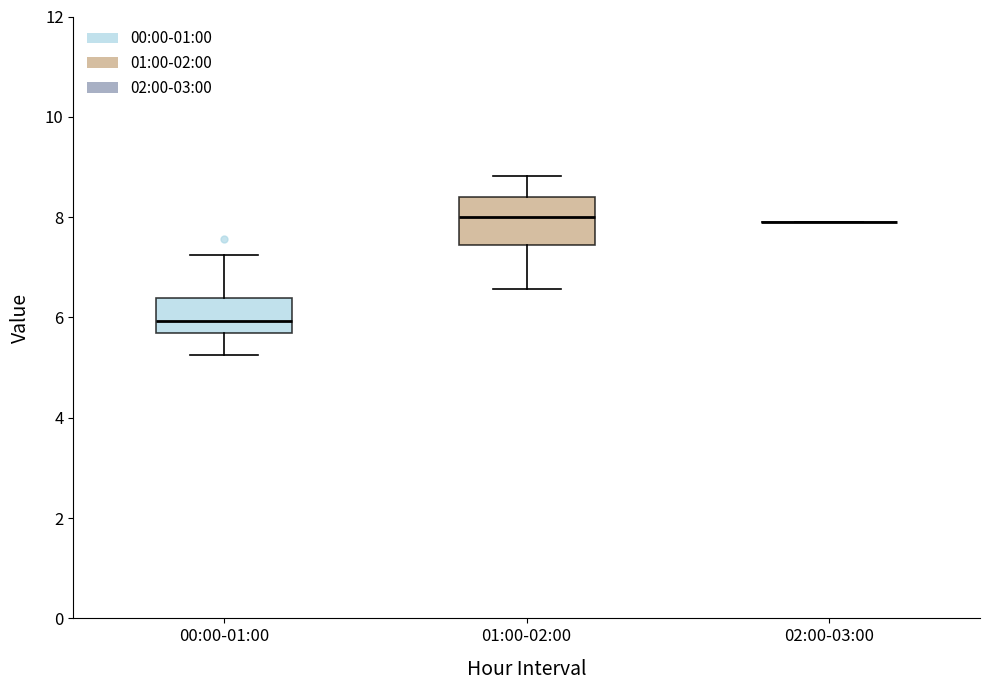

Comparing the boxes themselves (not the whiskers), which one is the tallest?

01:00-02:00